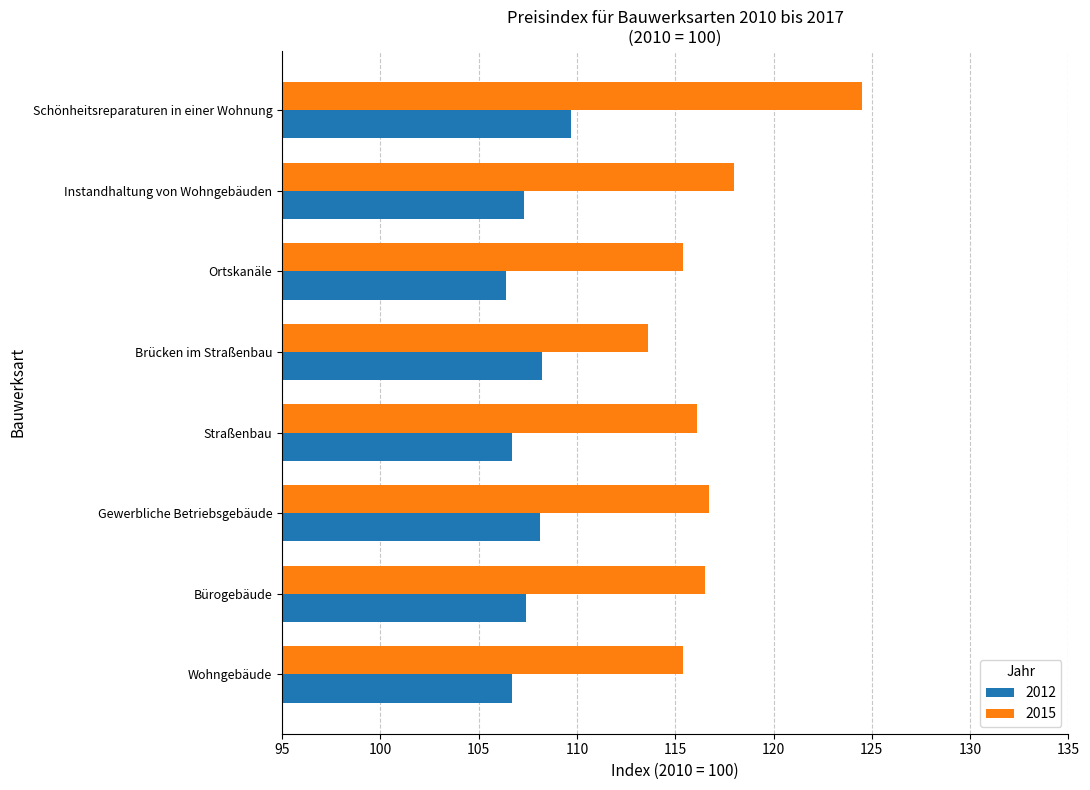

Which series has the largest range (max minus min)?

2015